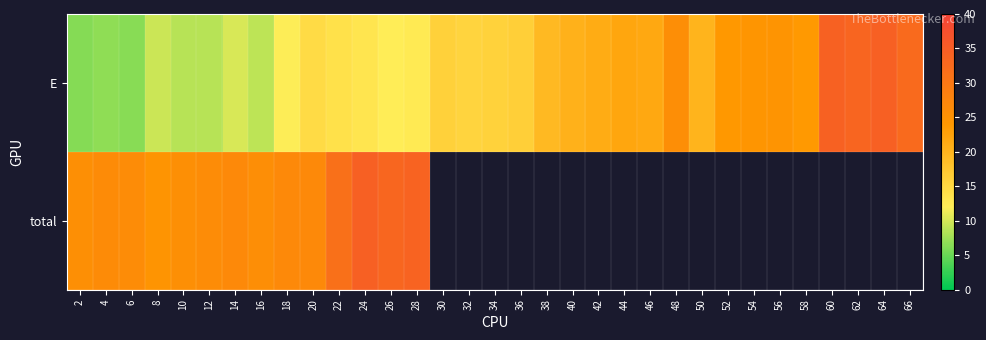

At how many categories does at least one series exceed 16?

30